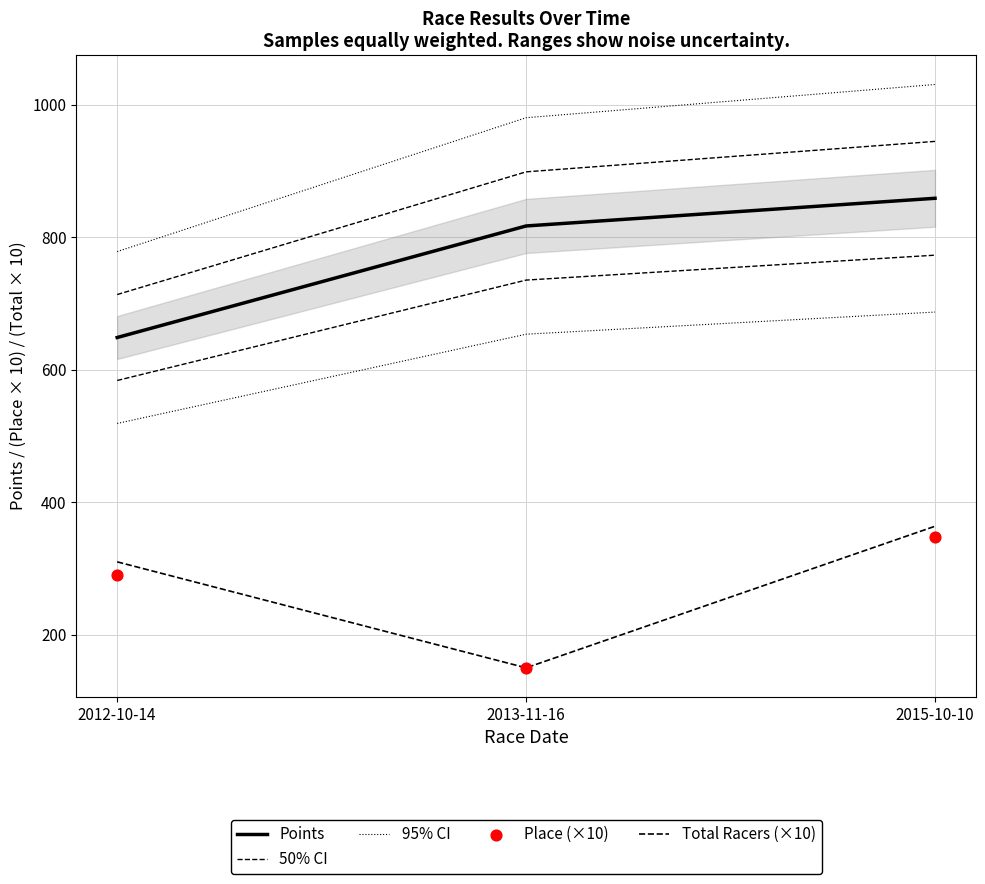

Which series contains the highest Y value?

Points